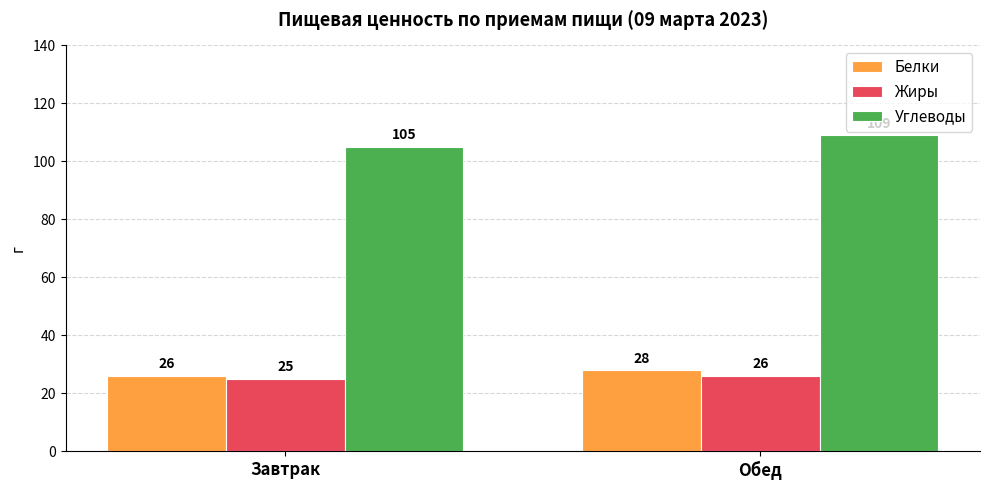

What is the label of the 1st bar from the left?

Завтрак